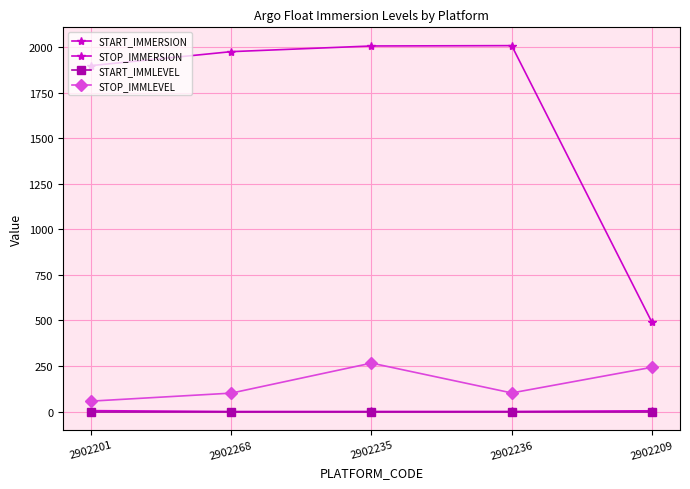

Rank the categories by START_IMMLEVEL value from highest to lowest.

2902201, 2902268, 2902235, 2902236, 2902209